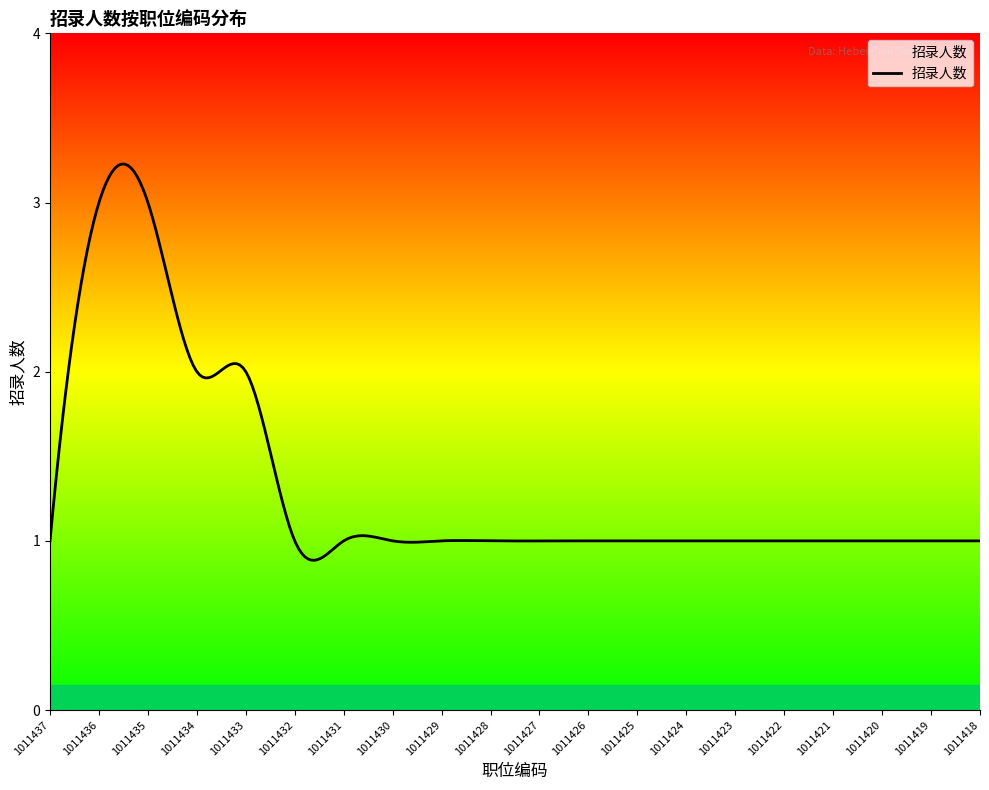

What is the smallest value displayed?

0.9